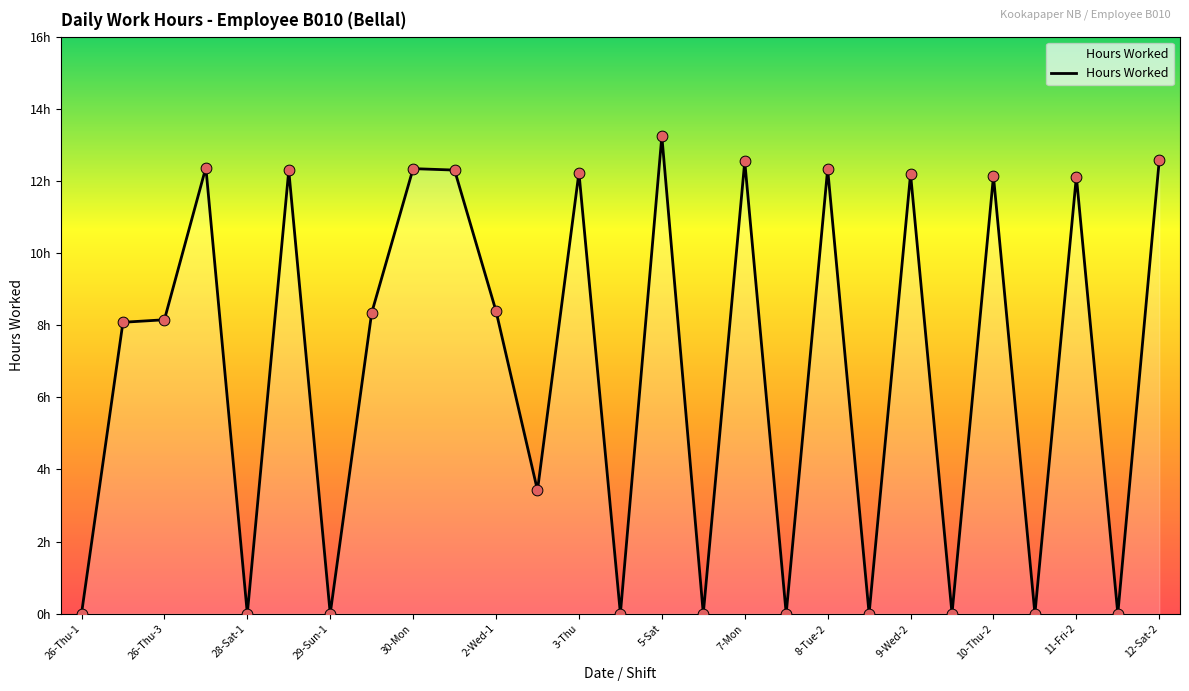

Is this an area chart (filled region under the line)?

Yes